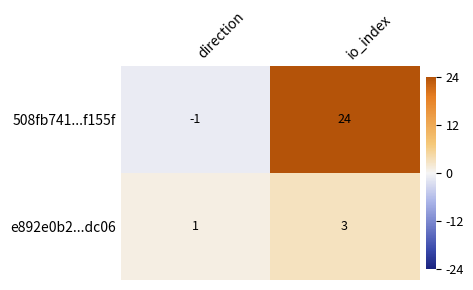

At which label is 508fb741...f155f closest to 11?

direction